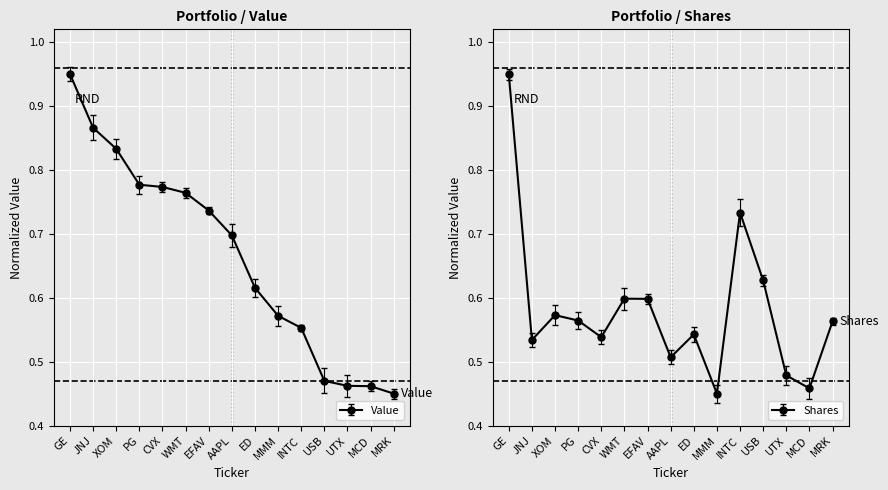

How many lines are shown in the chart?

2